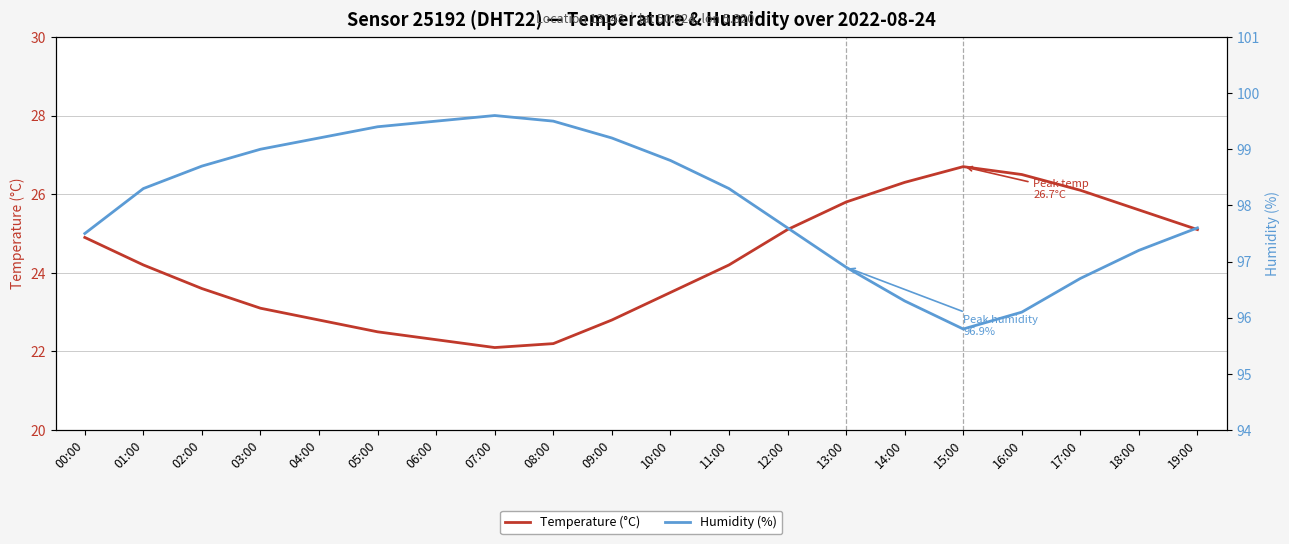

Count the number of categories in the chart.

20